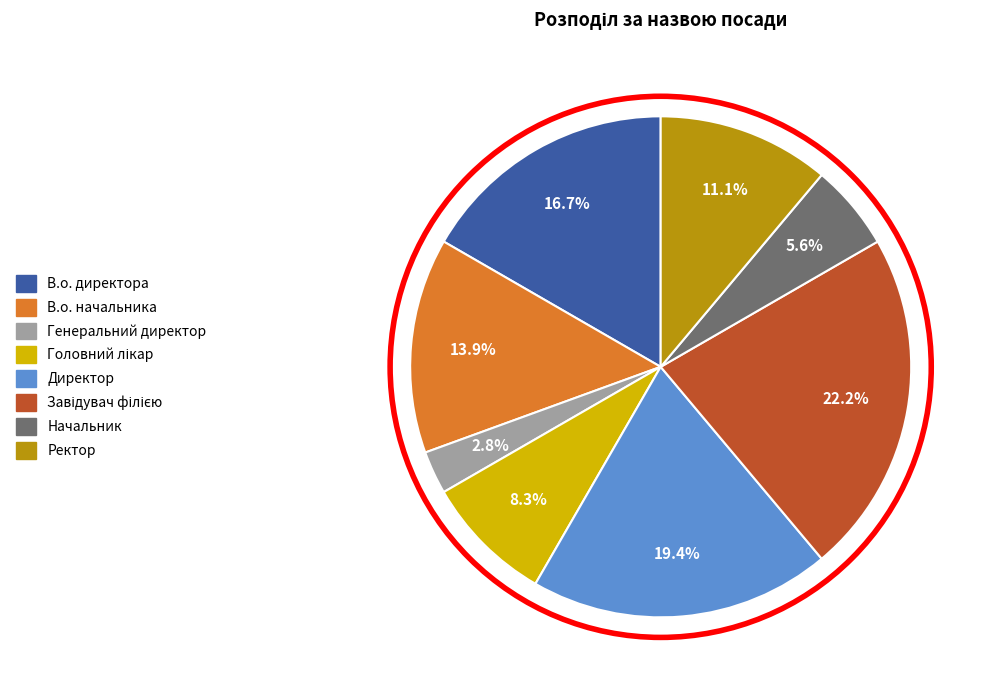

Is it true that В.о. директора is 17% of the pie?

True